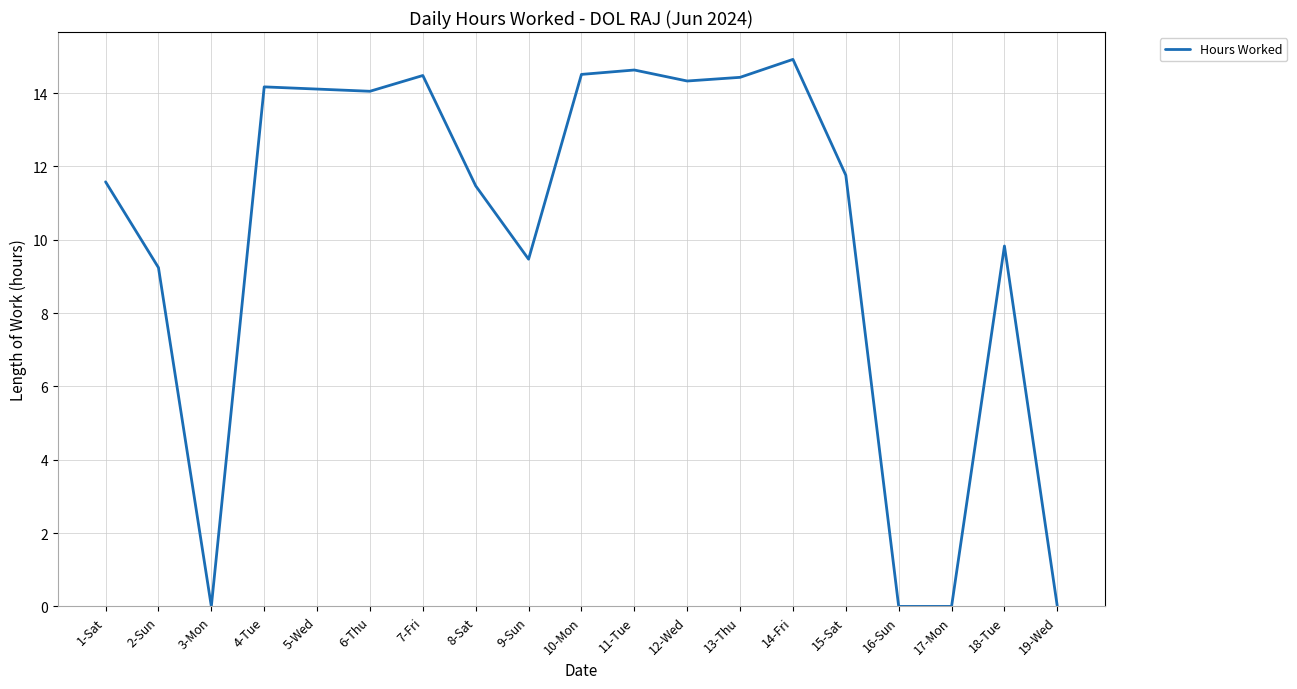

Is it true that the value at 15-Sat is 11.8?

True